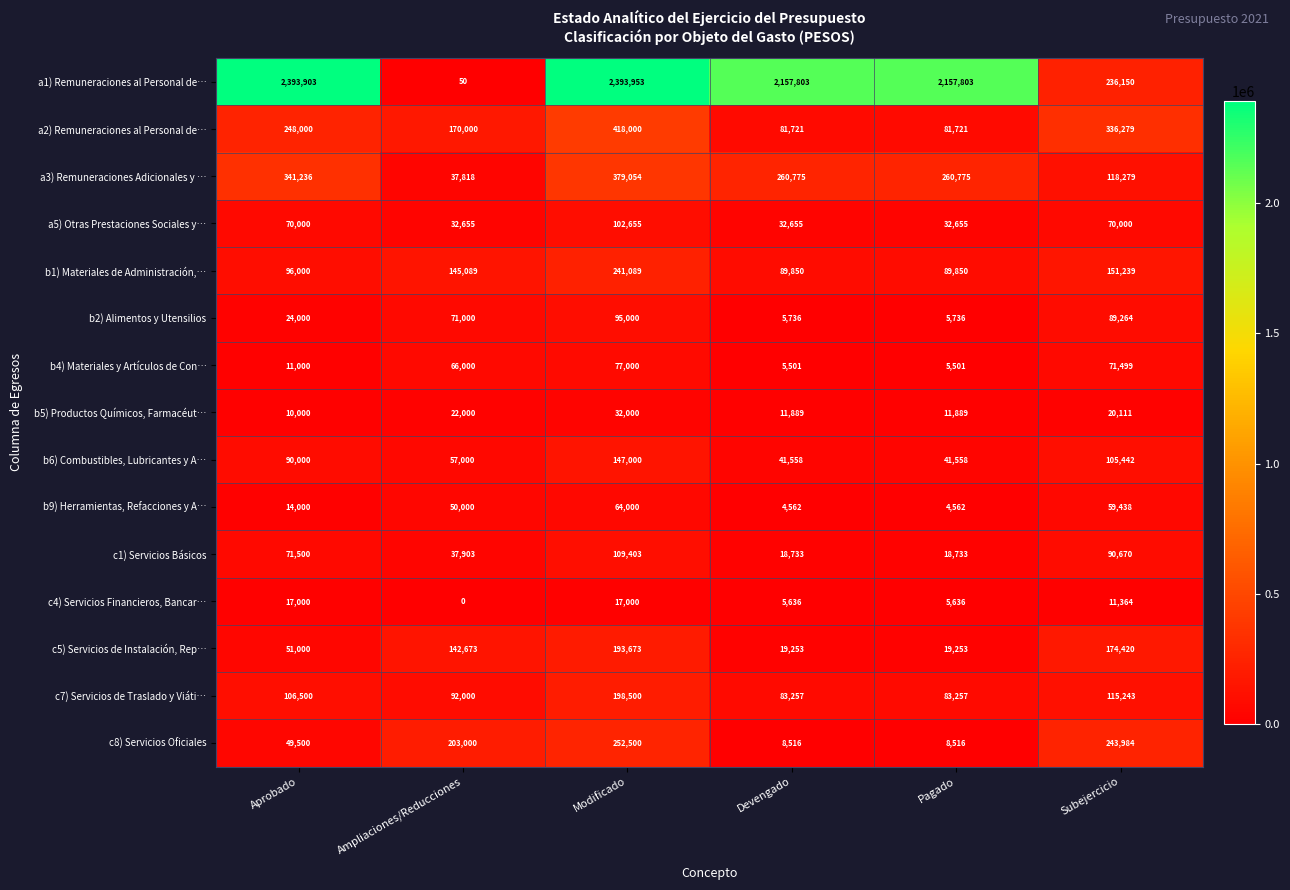

Which label corresponds to the largest value in the chart?

Modificado